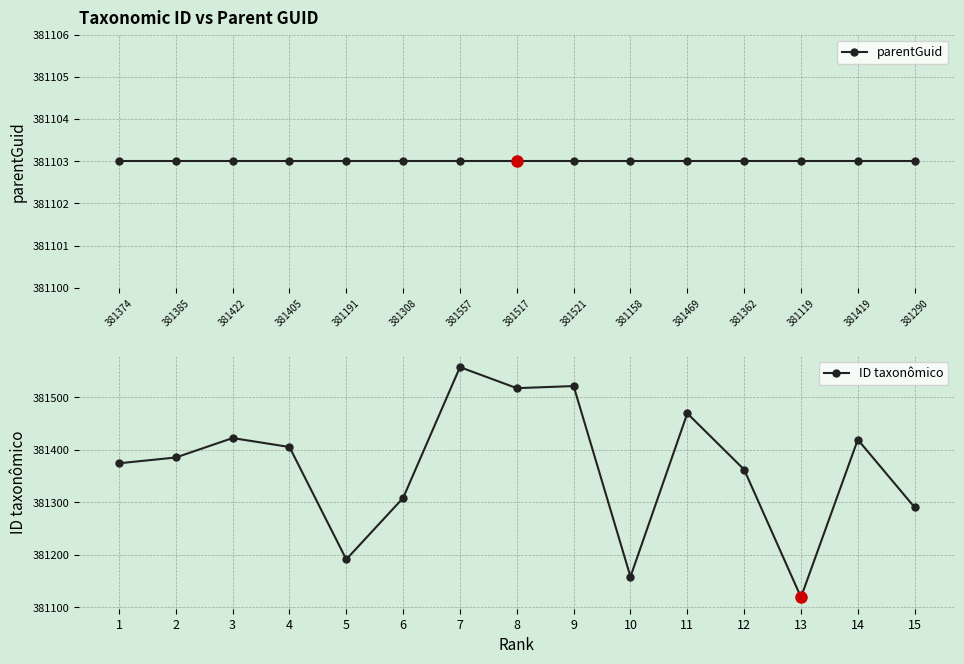

At which category does ID taxonômico reach its first local peak?

3